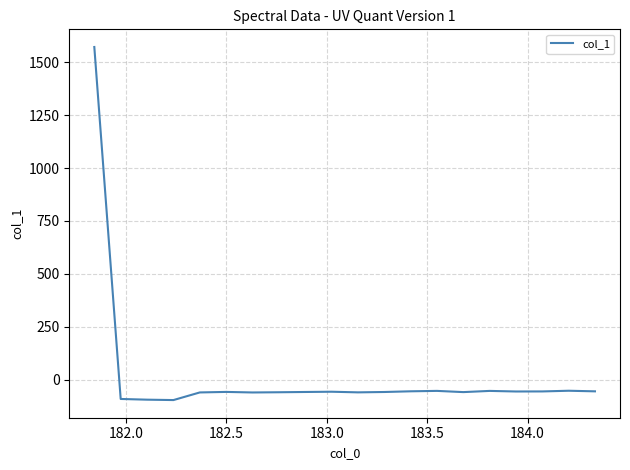

What is the greatest value displayed?

1572.5